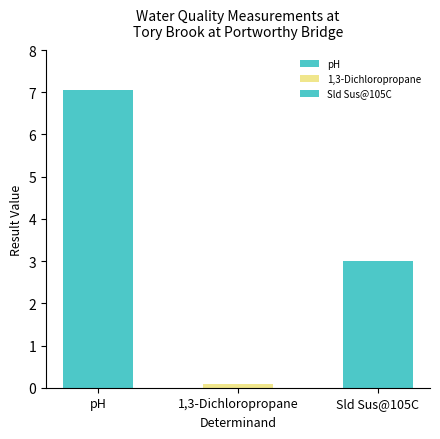

Reading left to right, what are all the values shown in this chart?

pH=7.1	1,3-Dichloropropane=0.1	Sld Sus@105C=3.0